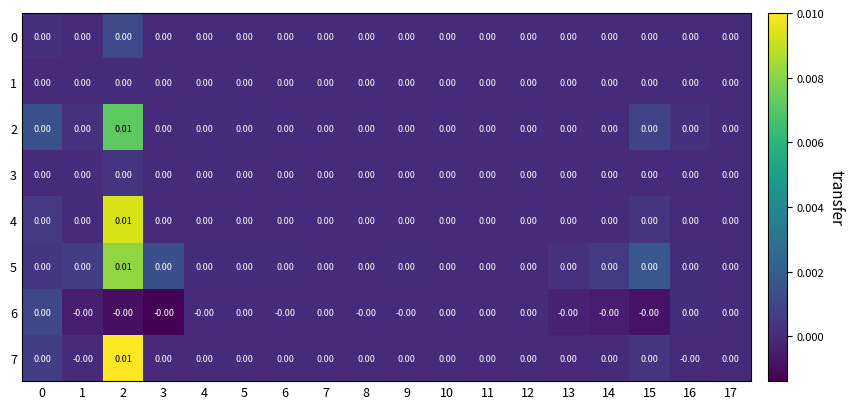

Is the value of 3 at 3 greater than the value of 7 at 2?

No